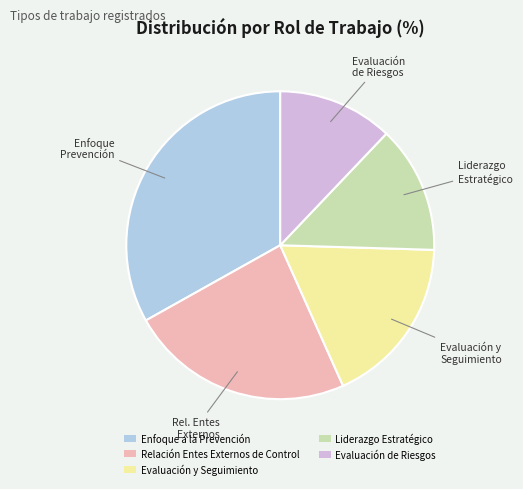

How many slices are in this pie chart?

5